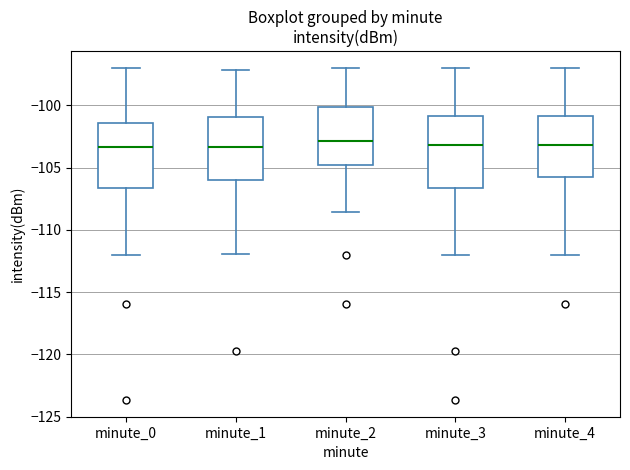

Reading left to right, read every box against the y-axis: the position of its median line, the range the box covers, and the ends of its whiskers. The values are not printed on the chart, so give them approximately, as read against the axis.

minute_0: median -103.5, box -106.5 to -101.5, whiskers -112.0 to -97.0
minute_1: median -103.5, box -106.0 to -101.0, whiskers -112.0 to -97.0
minute_2: median -103.0, box -105.0 to -100.0, whiskers -108.5 to -97.0
minute_3: median -103.0, box -106.5 to -101.0, whiskers -112.0 to -97.0
minute_4: median -103.0, box -106.0 to -101.0, whiskers -112.0 to -97.0